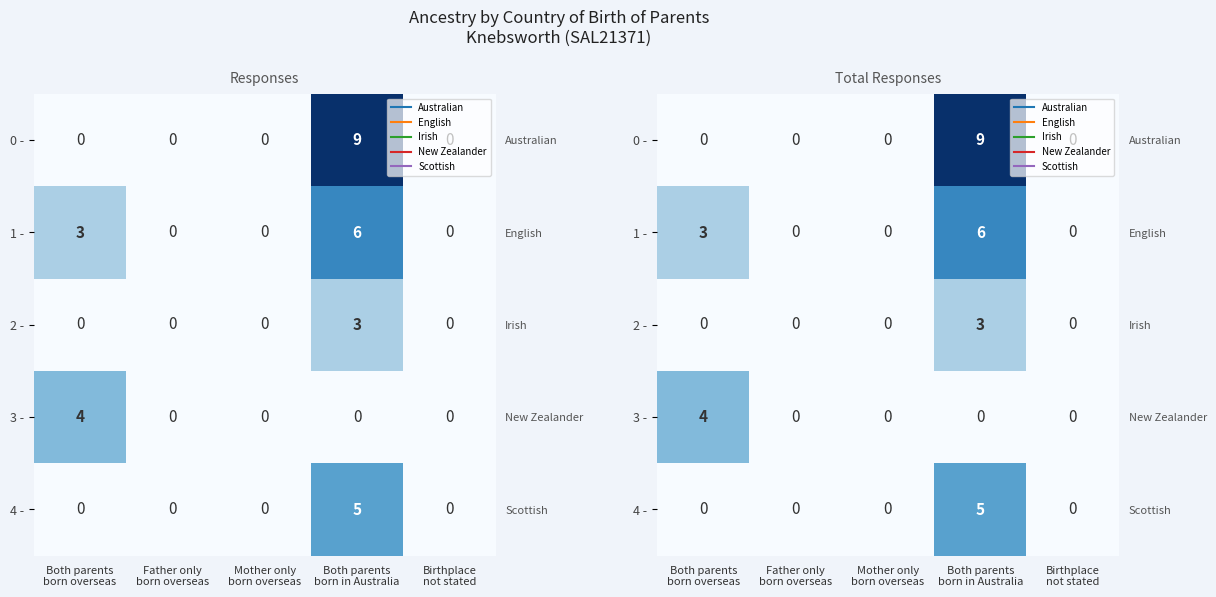

List the series in order of their peak value, lowest first.

2 -, 3 -, 4 -, 1 -, 0 -